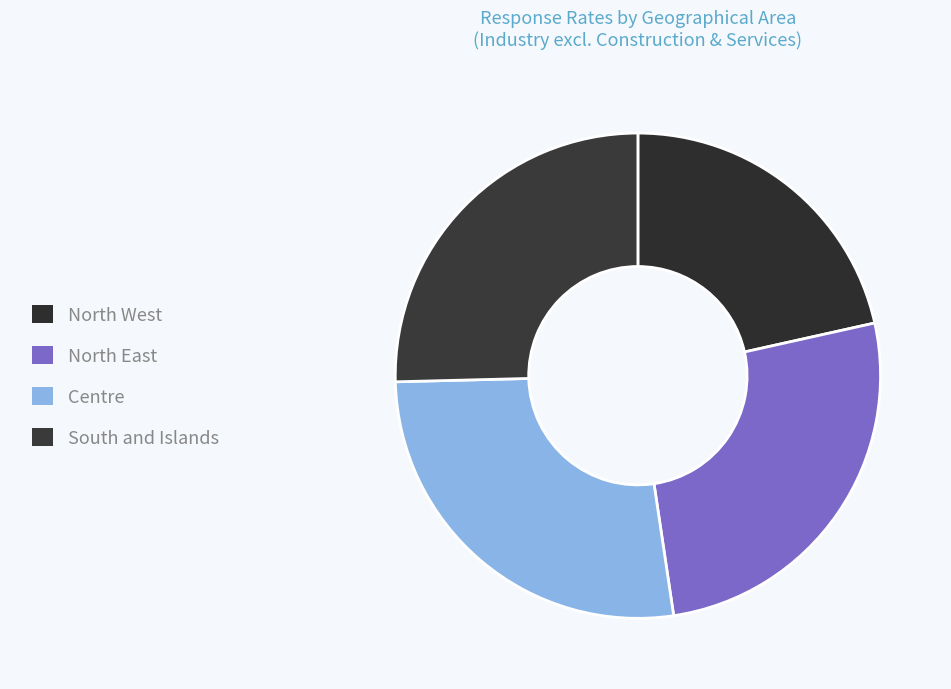

Which category has the smallest portion of the pie?

North West